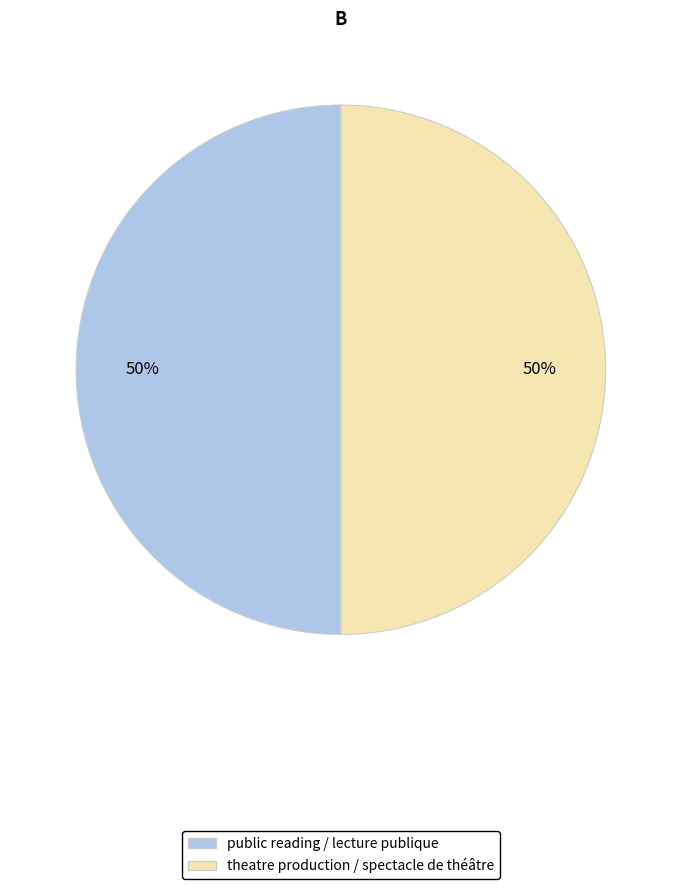

Count the number of slices in the pie.

2